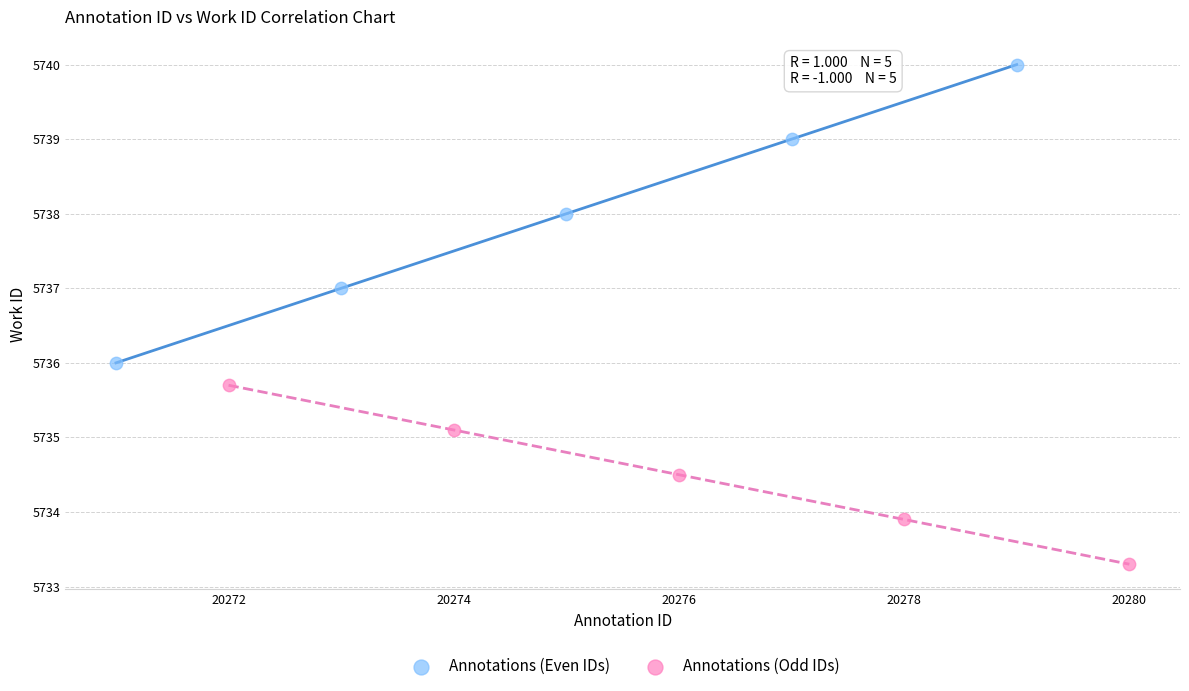

Which series has the largest Y range (max minus min)?

Annotations (Even IDs)